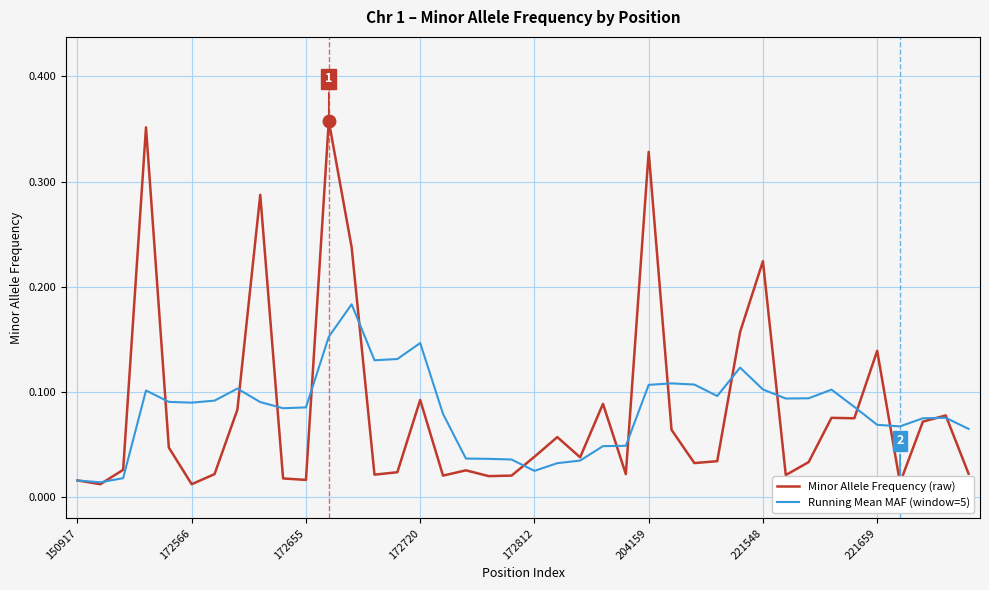

Which series has the largest range (max minus min)?

Minor Allele Frequency (raw)